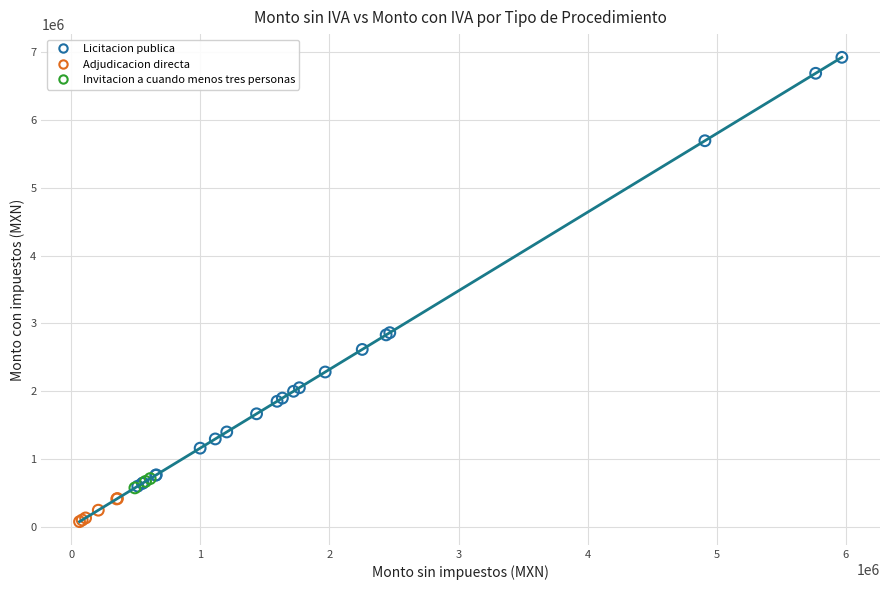

What are all the series names shown in the legend?

Licitacion publica, Adjudicacion directa, Invitacion a cuando menos tres personas